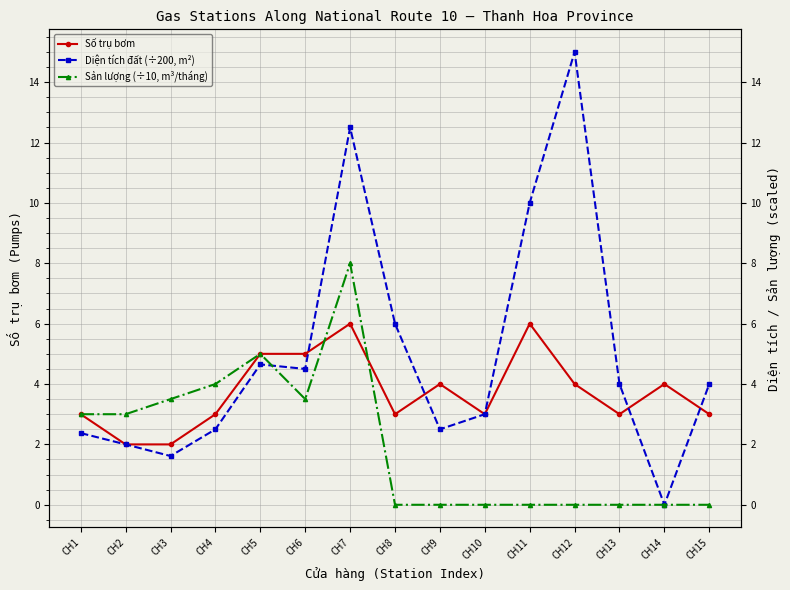

Where is the first local minimum for Sản lượng (÷10, m³/tháng)?

CH6